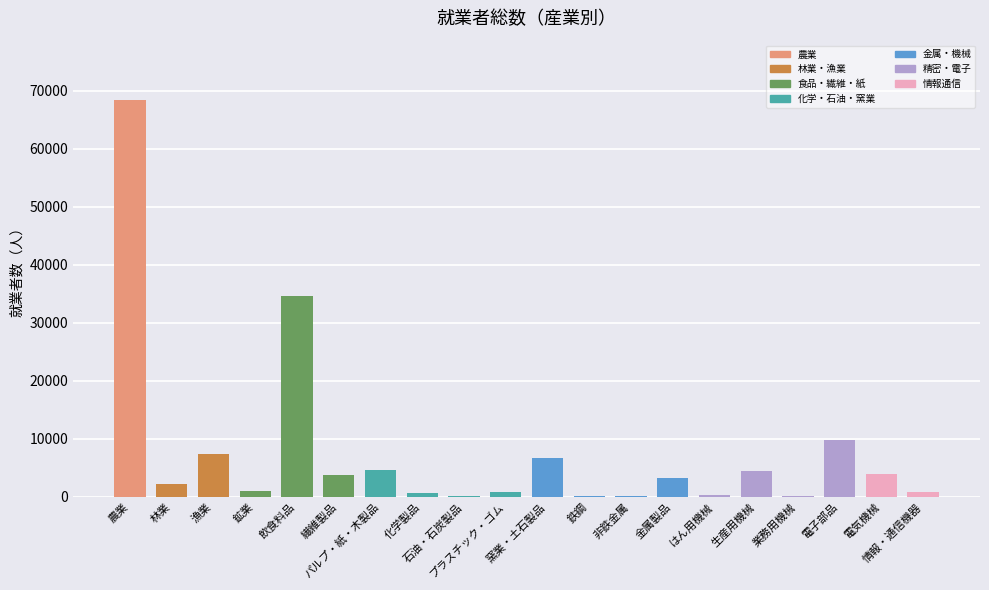

Rank the categories by value from highest to lowest.

農業, 飲食料品, 電子部品, 漁業, 窯業・土石製品, パルプ・紙・木製品, 生産用機械, 電気機械, 繊維製品, 金属製品, 林業, 鉱業, プラスチック・ゴム, 情報・通信機器, 化学製品, はん用機械, 業務用機械, 非鉄金属, 石油・石炭製品, 鉄鋼